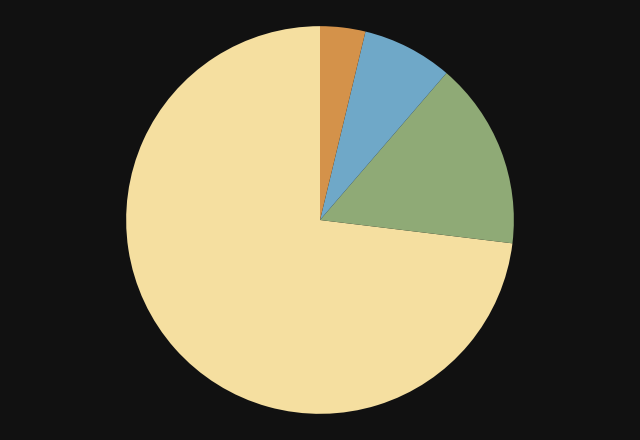

Is there any slice that represents more than half of the pie?

Yes